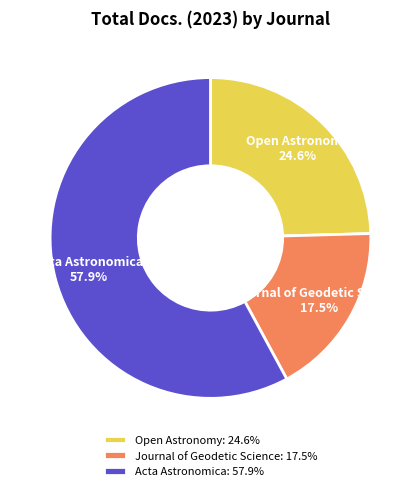

Does Acta Astronomica represent more than half of the total?

Yes